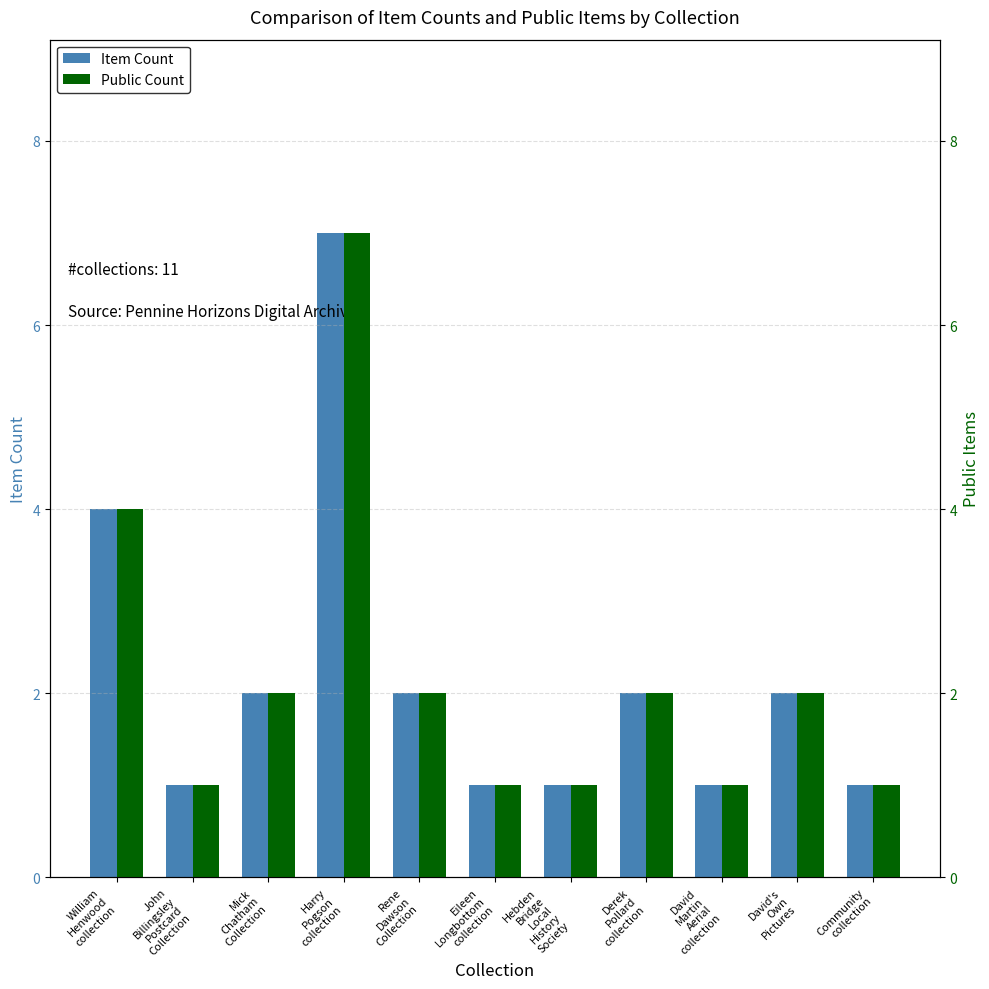

List the series in order of their peak value, lowest first.

Item Count, Public Count